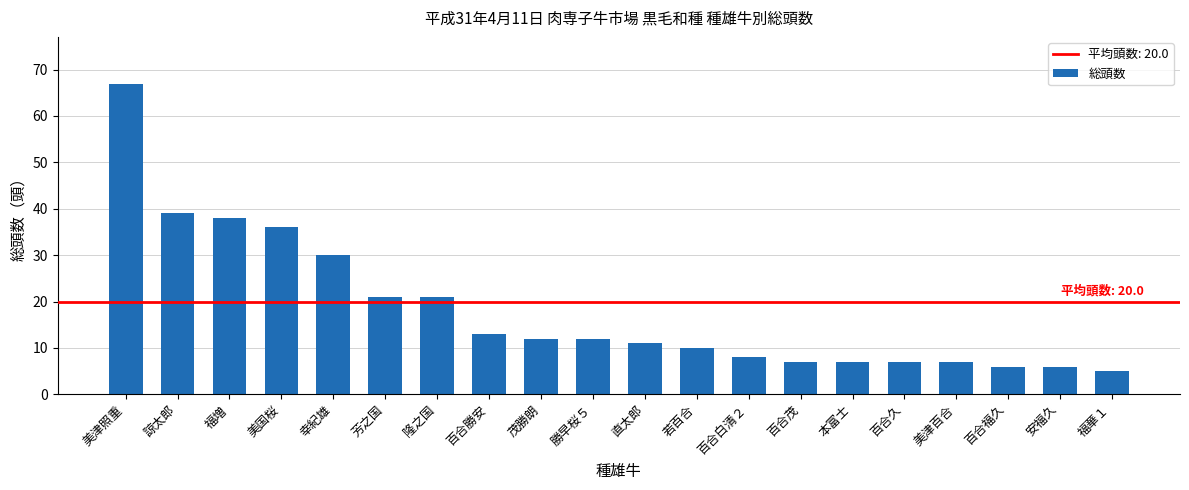

What is the change in value from 隆之国 to 直太郎?

-10